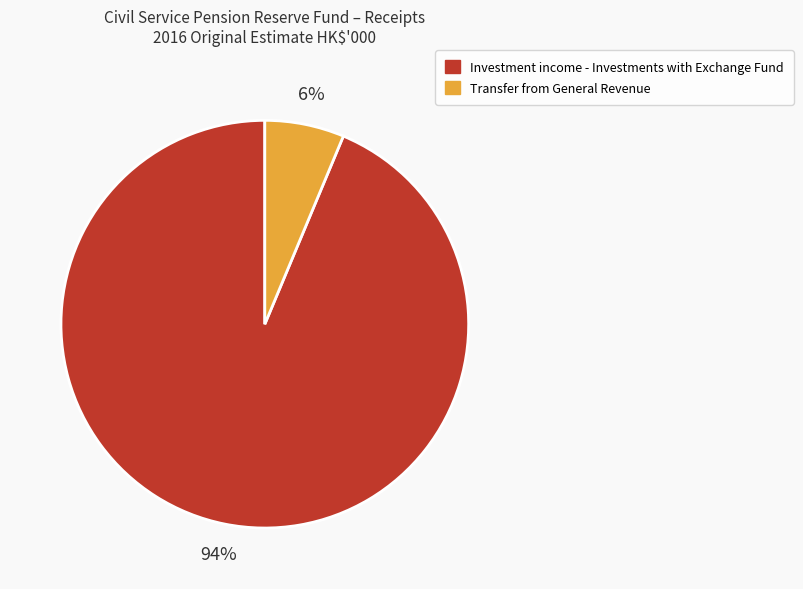

Do Transfer from General Revenue and Investment income - Investments with Exchange Fund together represent more than half of the pie?

Yes